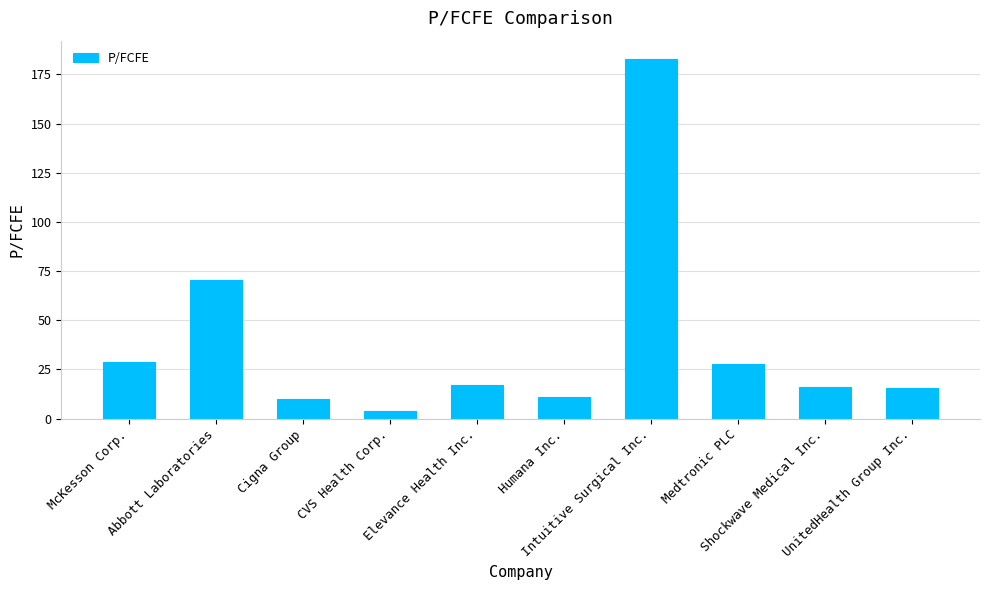

What is the value of the 7th bar from the left?

183.0